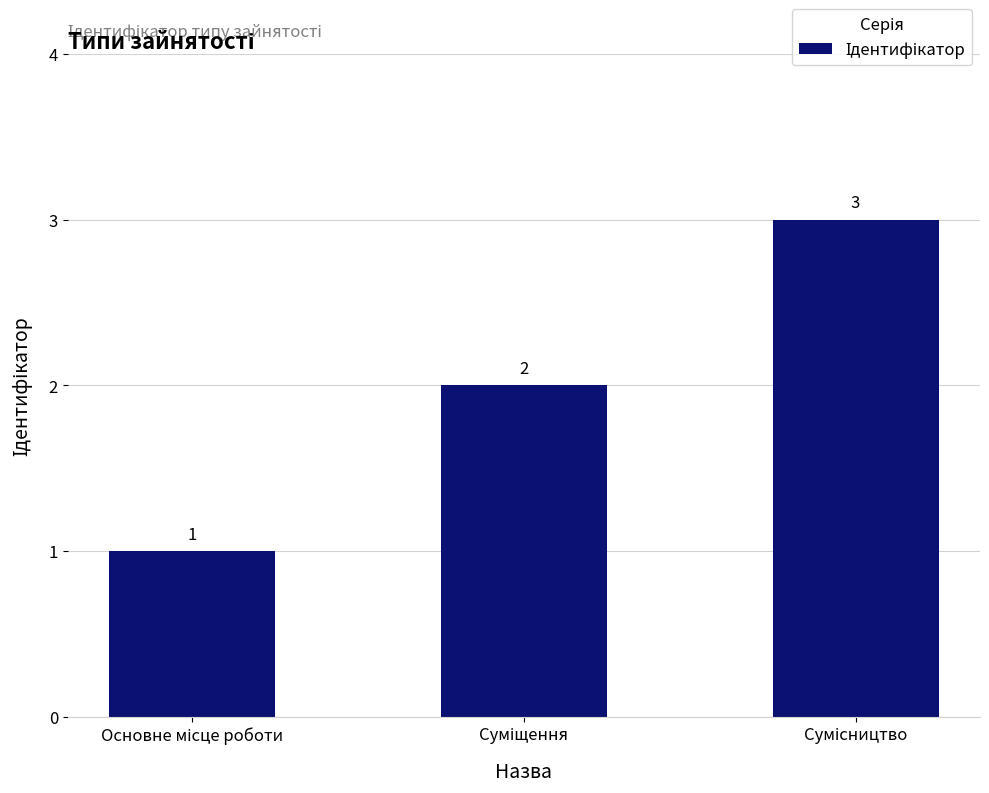

What is the maximum value shown in the chart?

3